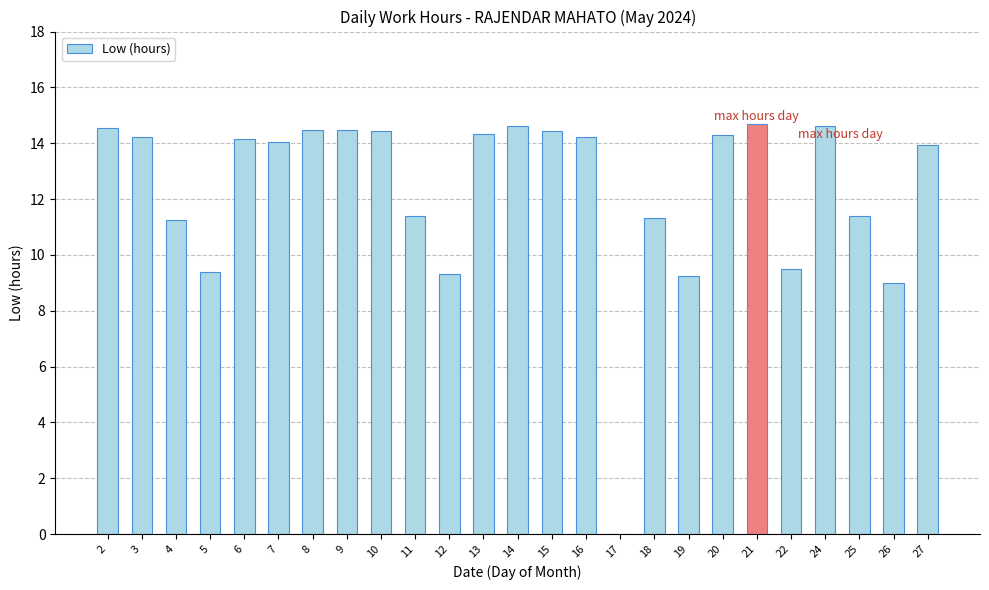

What is the sum of the values at 17 and 26?

9.0